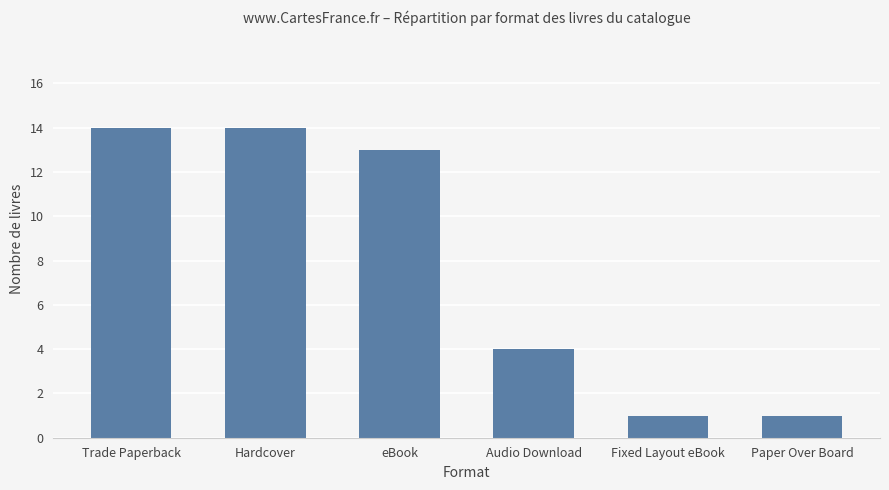

What is the maximum value shown in the chart?

14